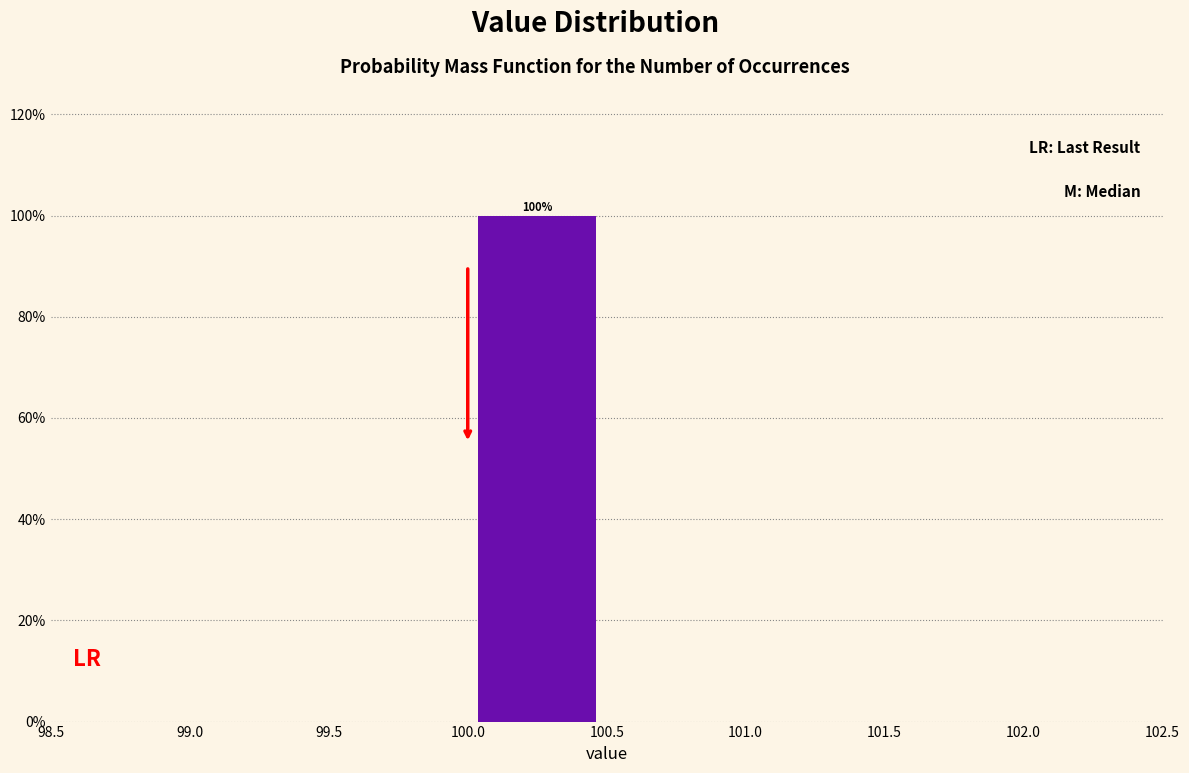

Over which range of the x-axis is the bar tallest?

100.0 to 100.5